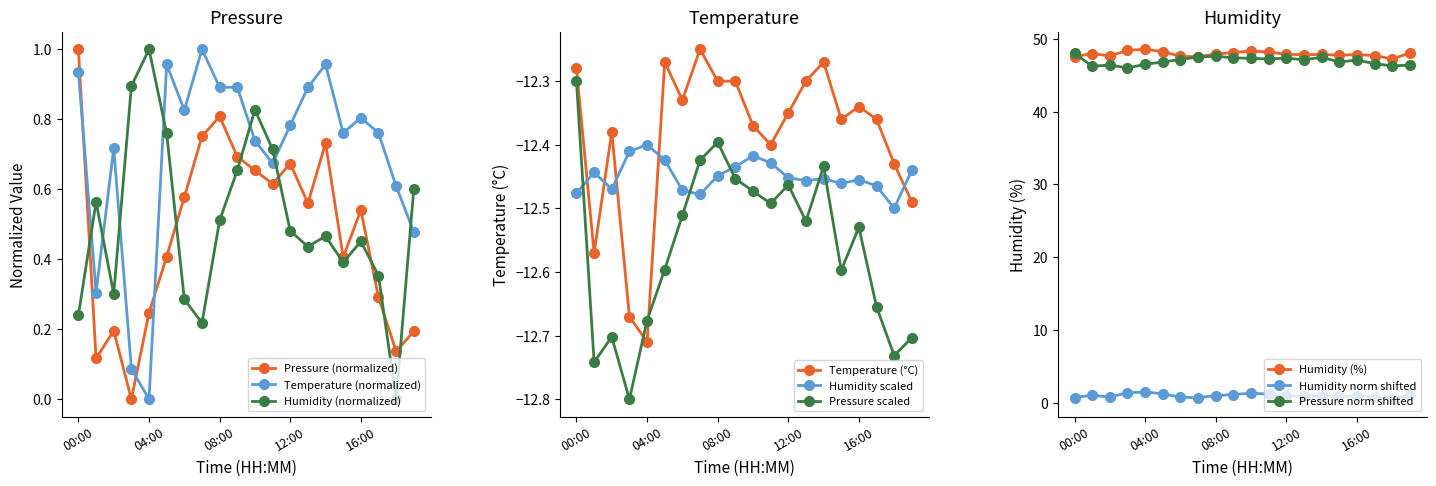

True or false: pressure and temperature cross at least once.

False